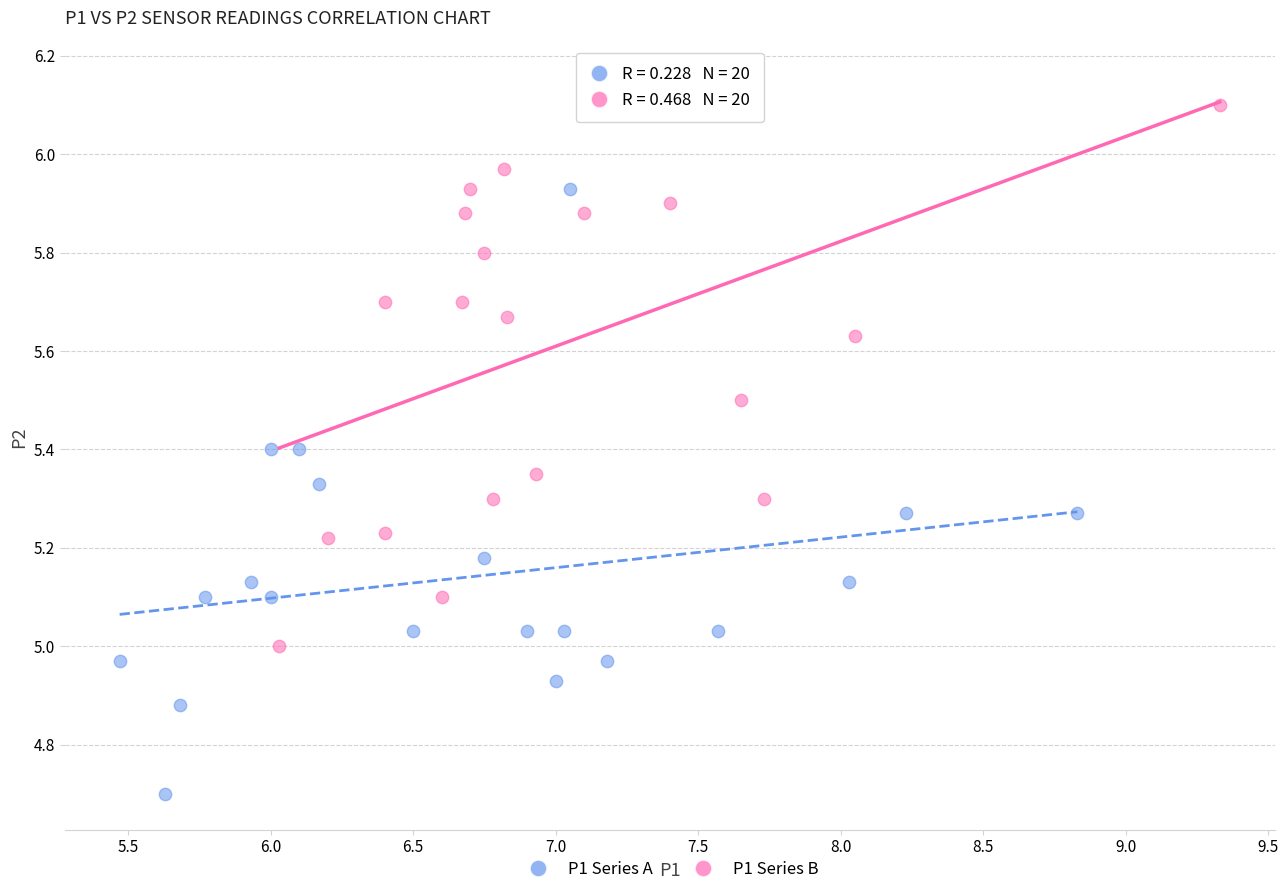

Which series contains the lowest Y value?

P1 Series A